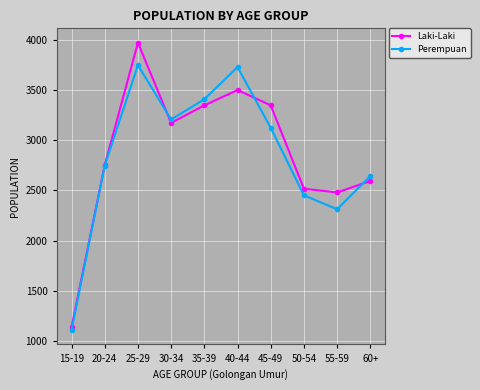

The Perempuan series shows 1130 at 60+. True or false?

False